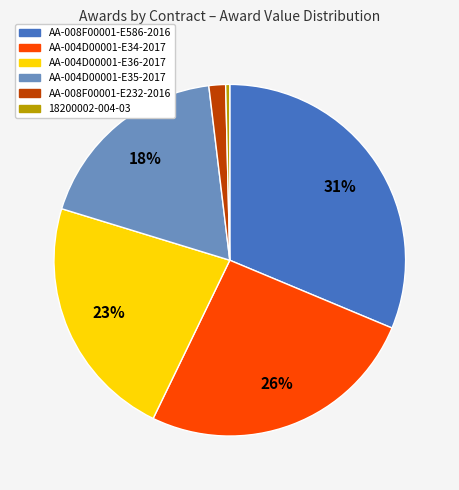

To the nearest percent, what percentage of the pie is AA-008F00001-E232-2016?

2%